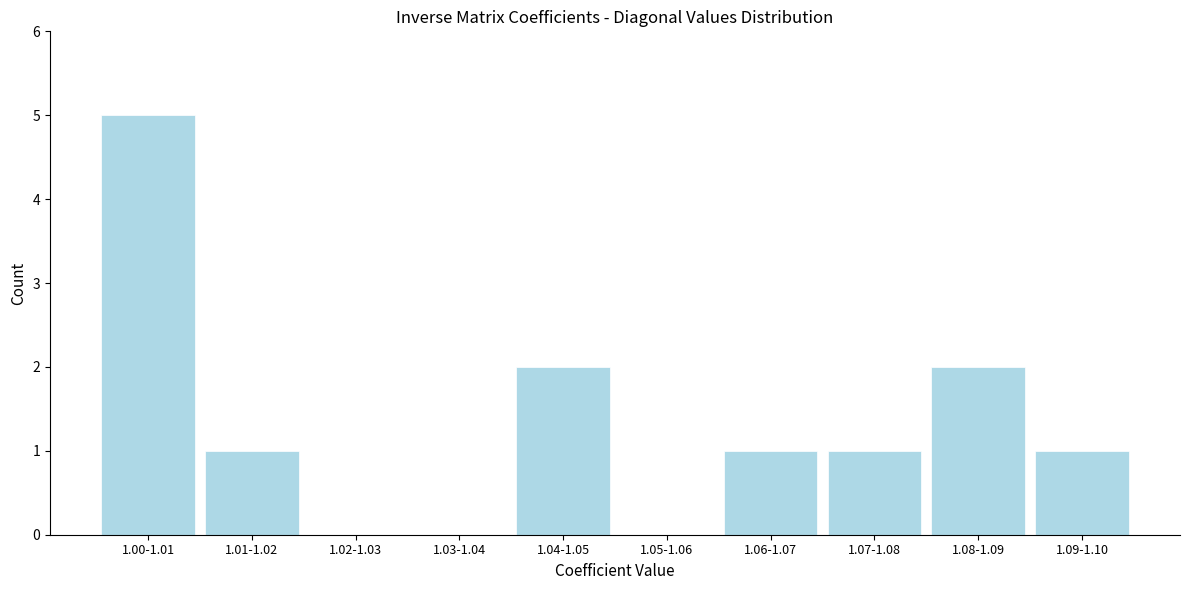

Reading left to right, transcribe all the data shown in this chart.

1.00-1.01=5	1.01-1.02=1	1.02-1.03=0	1.03-1.04=0	1.04-1.05=2	1.05-1.06=0	1.06-1.07=1	1.07-1.08=1	1.08-1.09=2	1.09-1.10=1